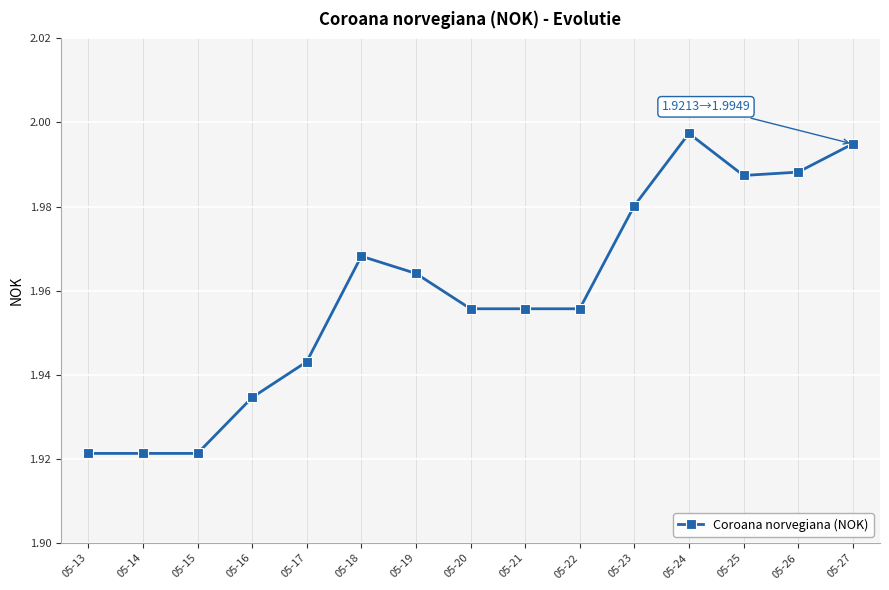

True or false: the data has more than 1 interior local peaks.

True